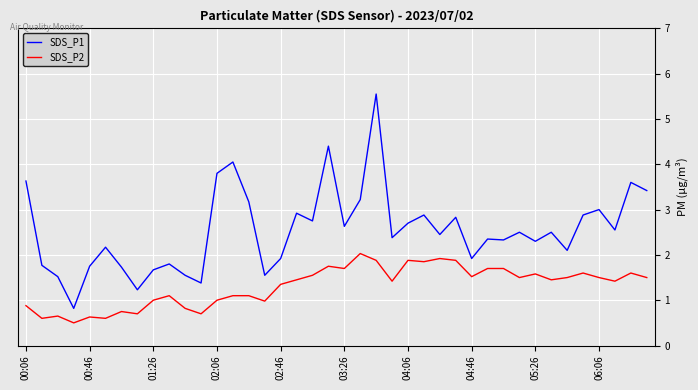

Which series has the widest spread of values?

SDS_P1